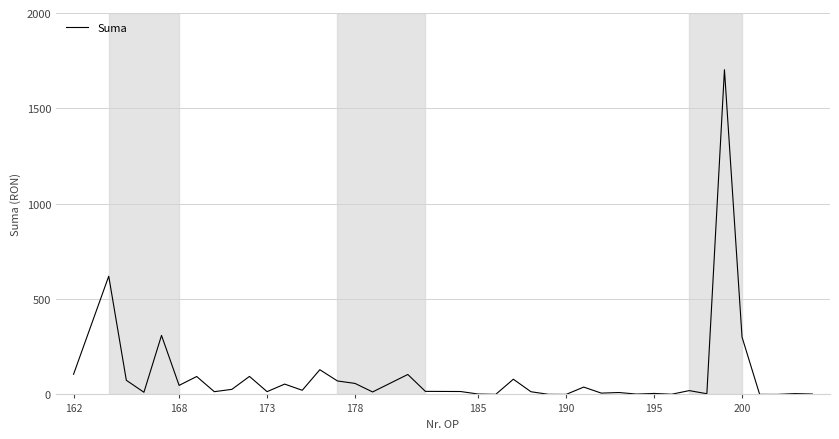

What is the difference between the maximum and minimum values?

1702.6